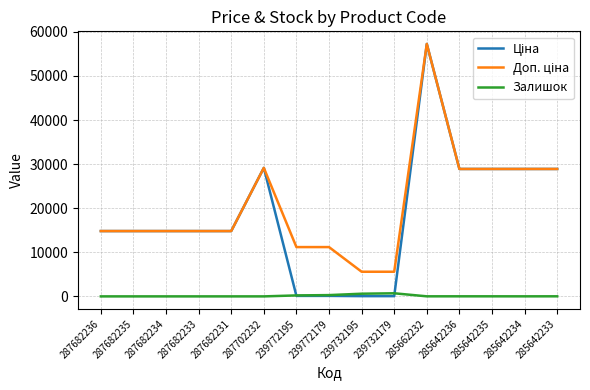

At which category is the sum across all series the highest?

285662232